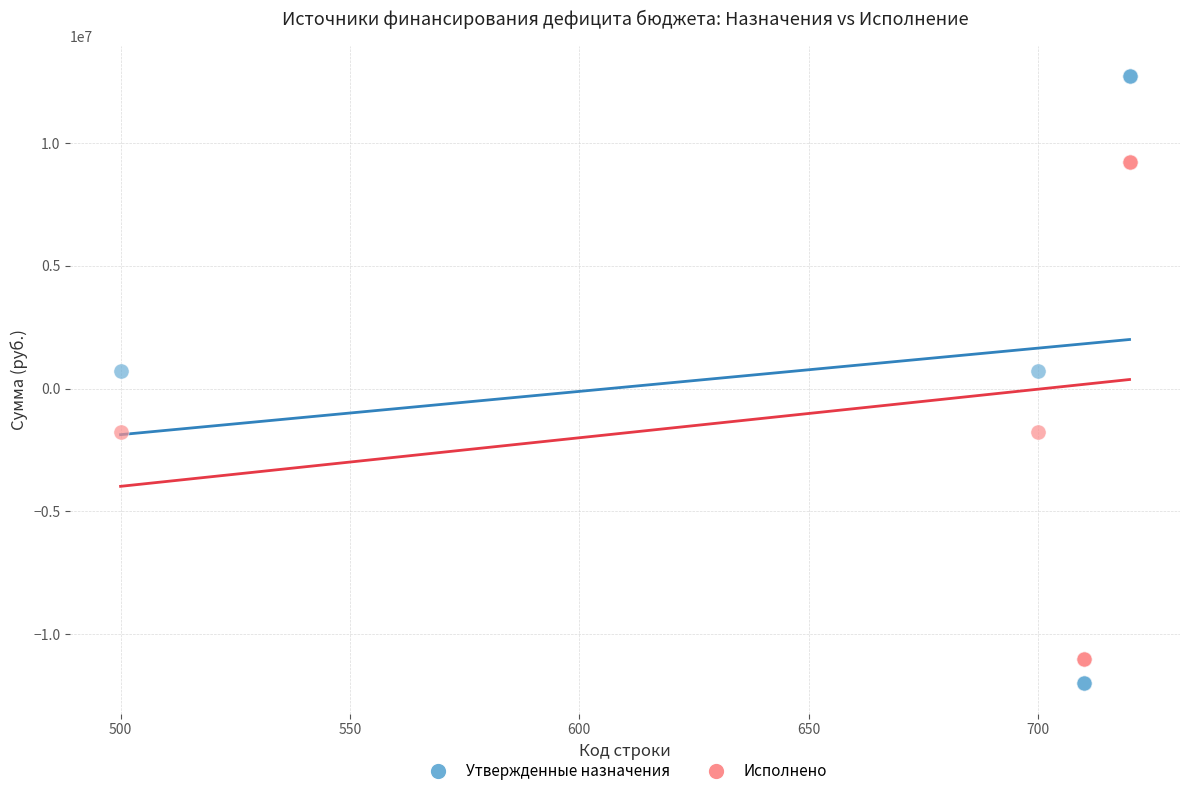

What is the X range (max minus min) for the scatter plot?

220.0